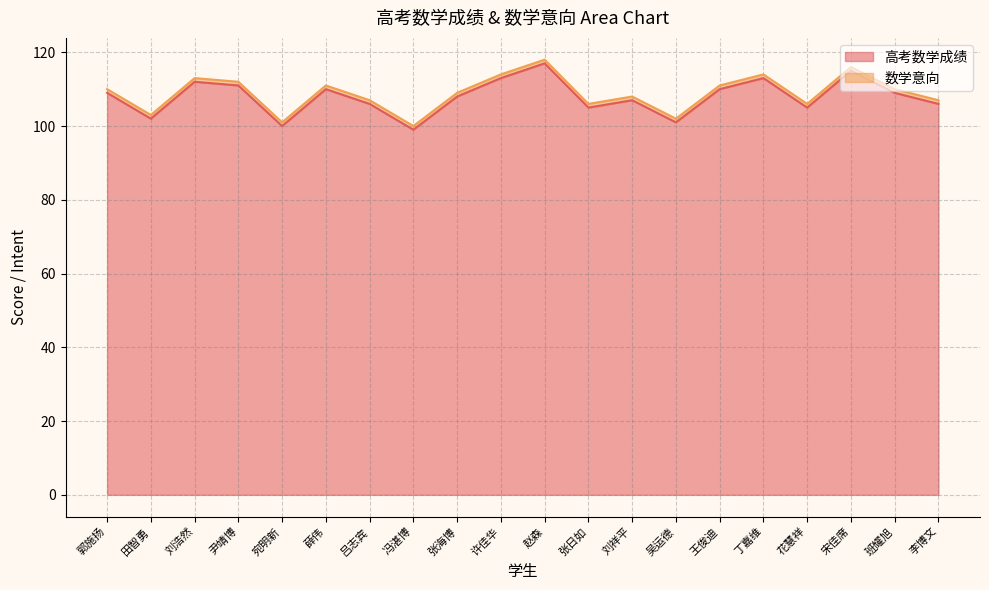

Reading right to left, extract all data points from this chart.

李博文=106	班耀旭=109	宋佳席=115	花慧祥=105	丁嘉维=113	王俊迪=110	吴运德=101	刘祥平=107	张日如=105	赵森=117	许佳华=113	张海博=108	冯湛博=99	吕志宾=106	薛伟=110	宛明新=100	尹靖博=111	刘浩然=112	田智勇=102	郭施扬=109